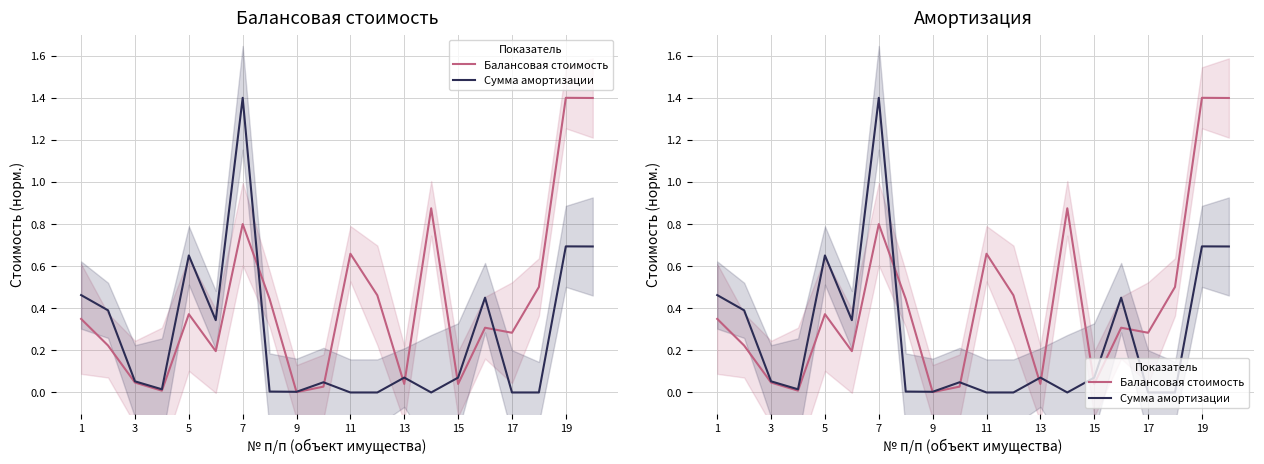

At how many categories does at least one series exceed 1?

3